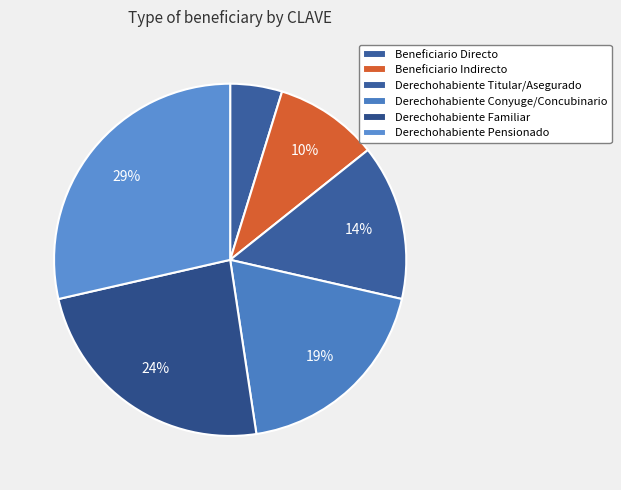

To the nearest percent, what is the difference between the Derechohabiente Familiar and Derechohabiente Pensionado slice percentages?

5%